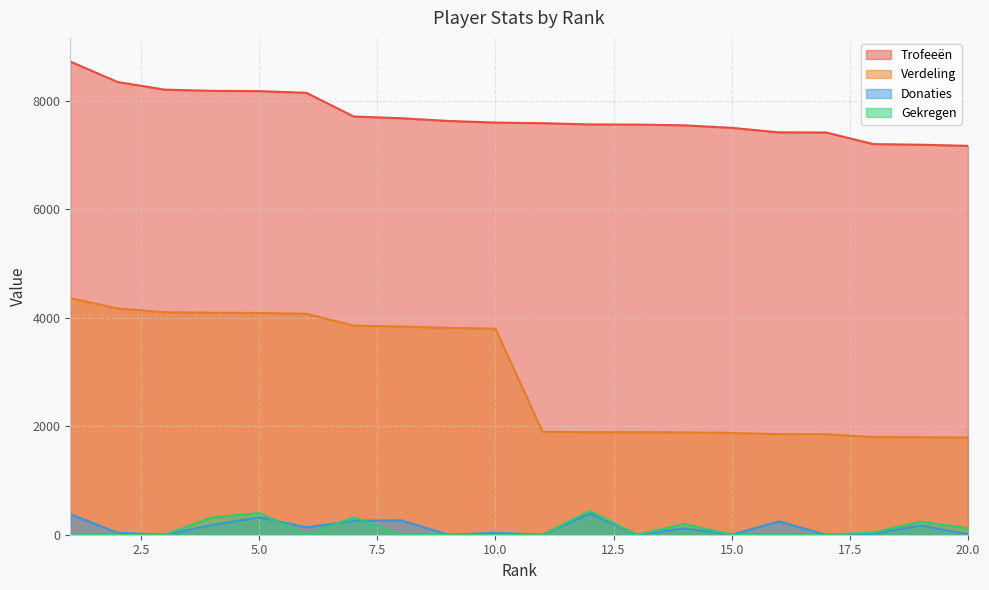

Count the number of categories in the chart.

20